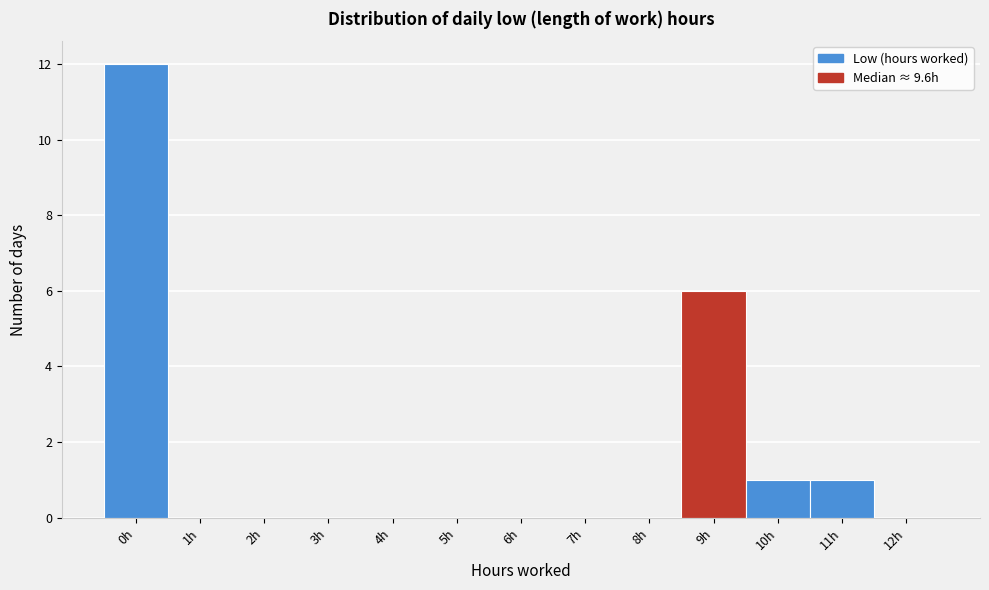

Reading right to left, list all the values displayed in this chart.

12h=0	11h=1	10h=1	9h=6	8h=0	7h=0	6h=0	5h=0	4h=0	3h=0	2h=0	1h=0	0h=12